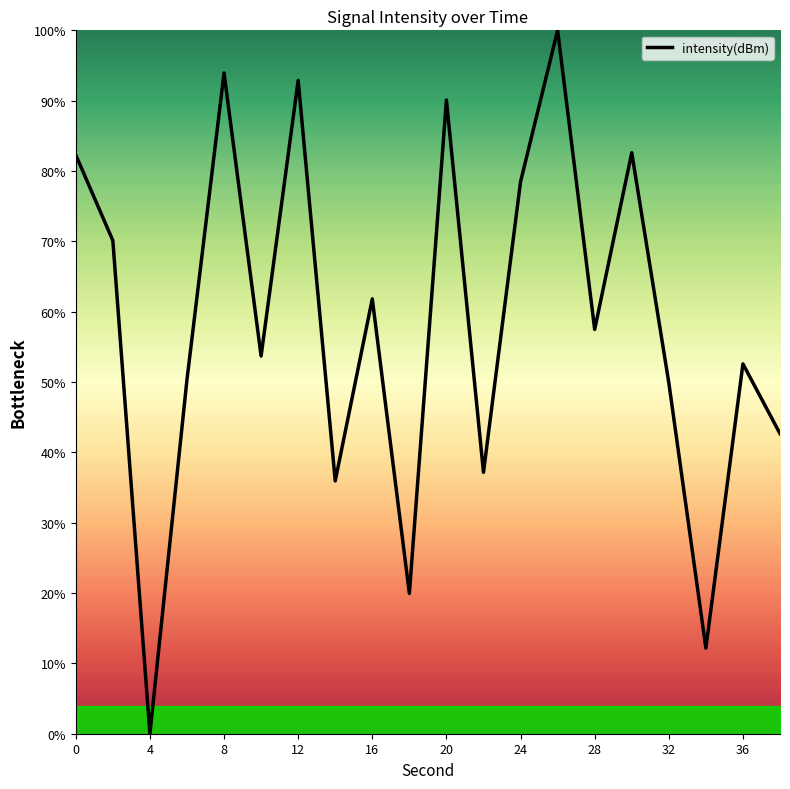

What is the difference between the maximum and minimum values?

100.0